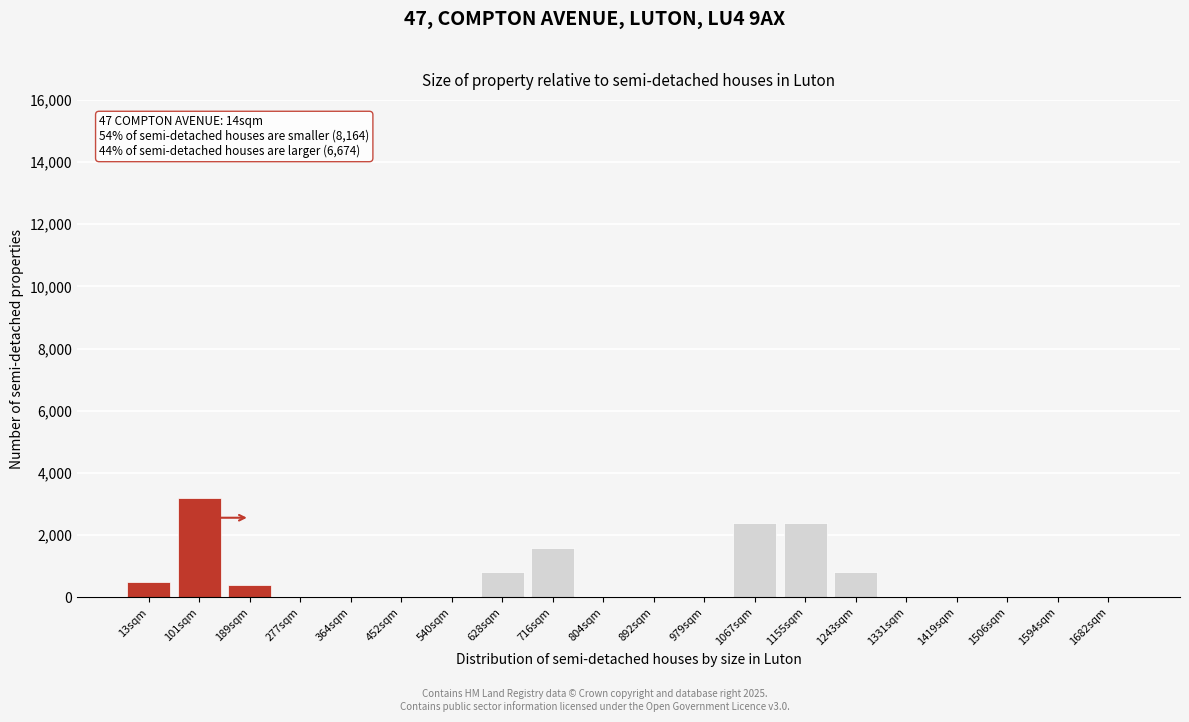

Reading left to right, list all the values displayed in this chart.

13sqm=500	101sqm=3200	189sqm=400	277sqm=0	364sqm=0	452sqm=0	540sqm=0	628sqm=800	716sqm=1600	804sqm=0	892sqm=0	979sqm=0	1067sqm=2400	1155sqm=2400	1243sqm=800	1331sqm=0	1419sqm=0	1506sqm=0	1594sqm=0	1682sqm=0